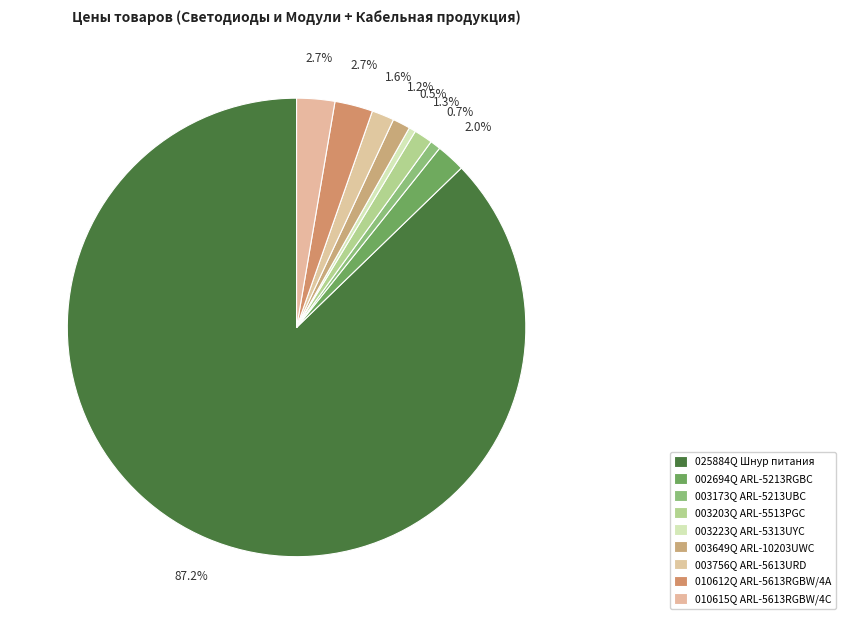

Which category has the biggest portion of the pie?

025884Q Шнур питания